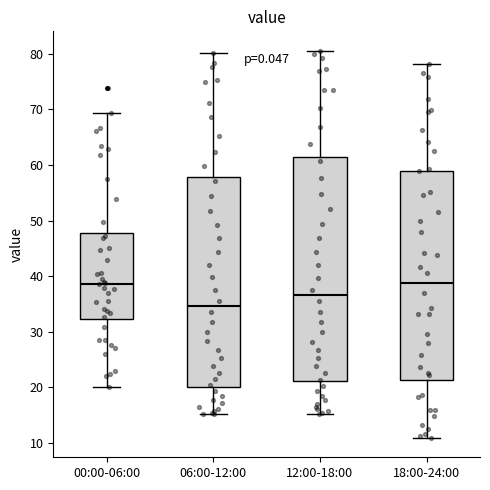

Which box is the tallest, from its lower edge to its upper edge?

12:00-18:00